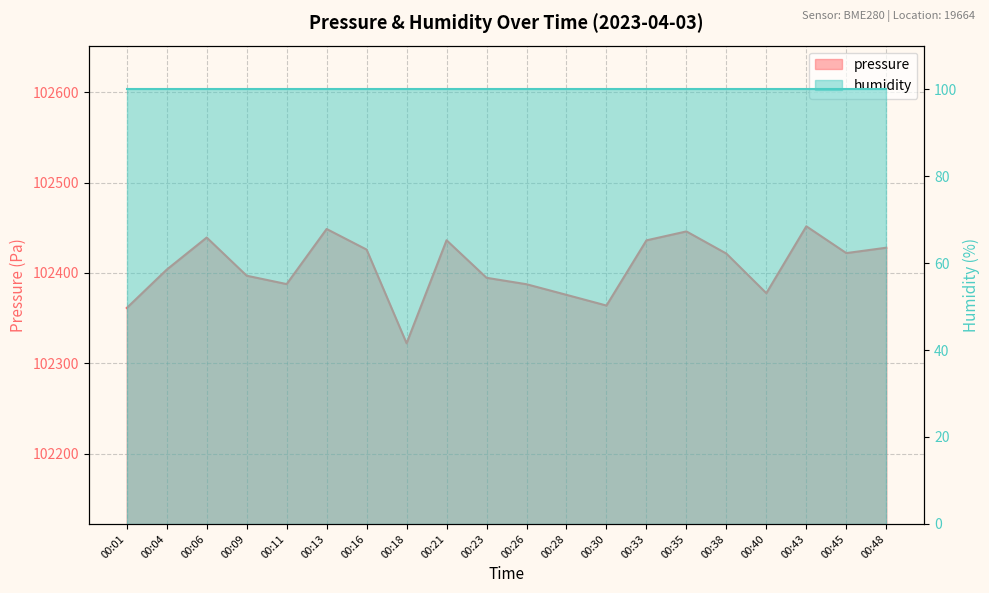

How many interior local valleys (lower than both neighbors) does the data have?

5